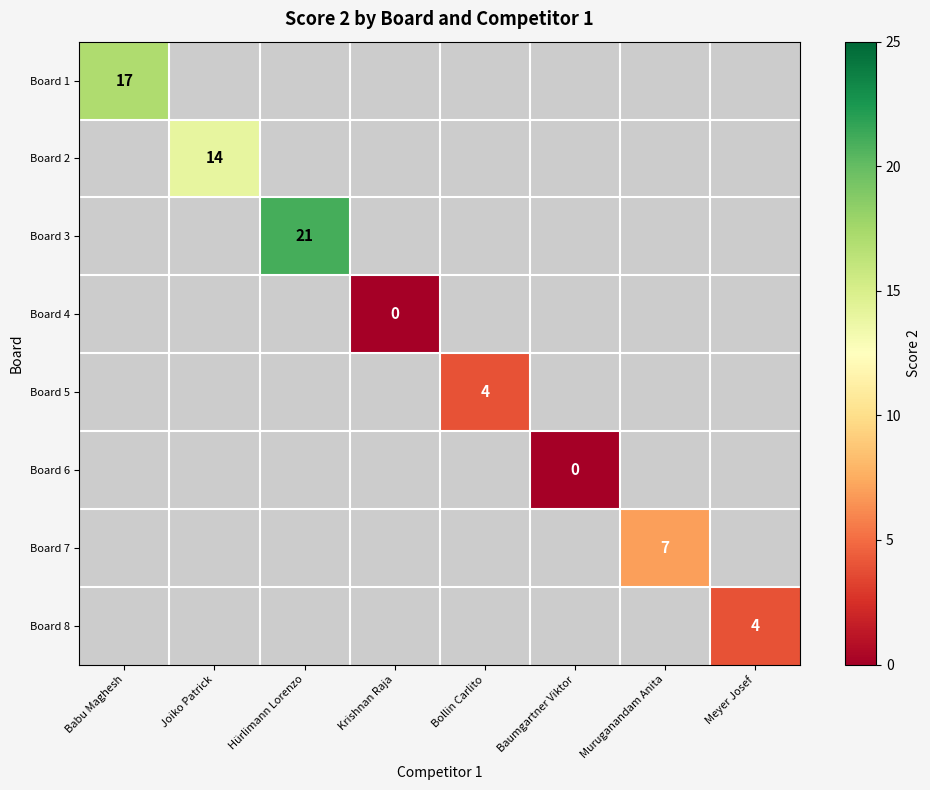

Which category has the lowest value across all series?

Krishnan Raja